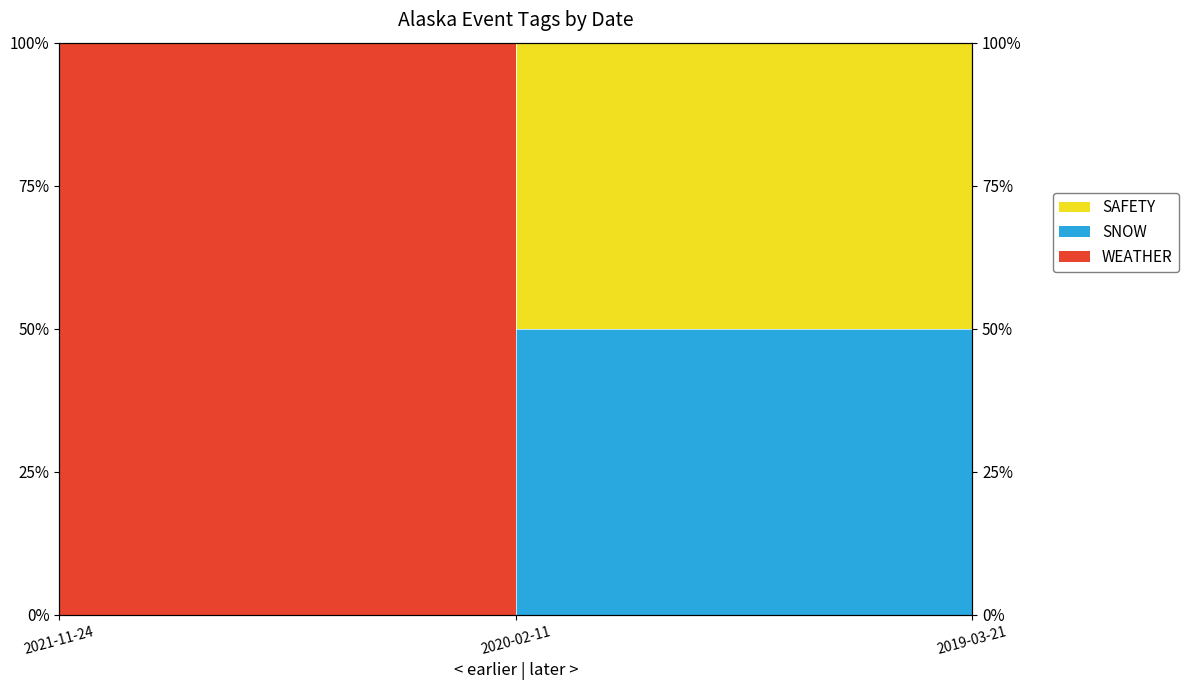

What is the spread (max minus min) of values at 2019-03-21?

100